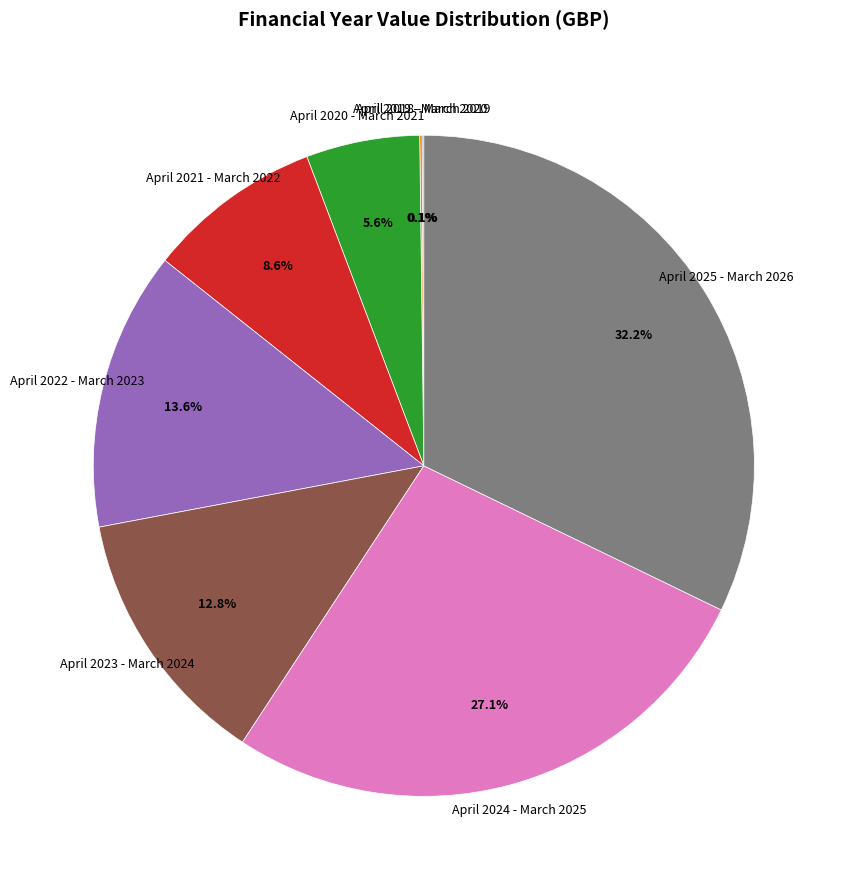

Is there any slice that represents more than half of the pie?

No